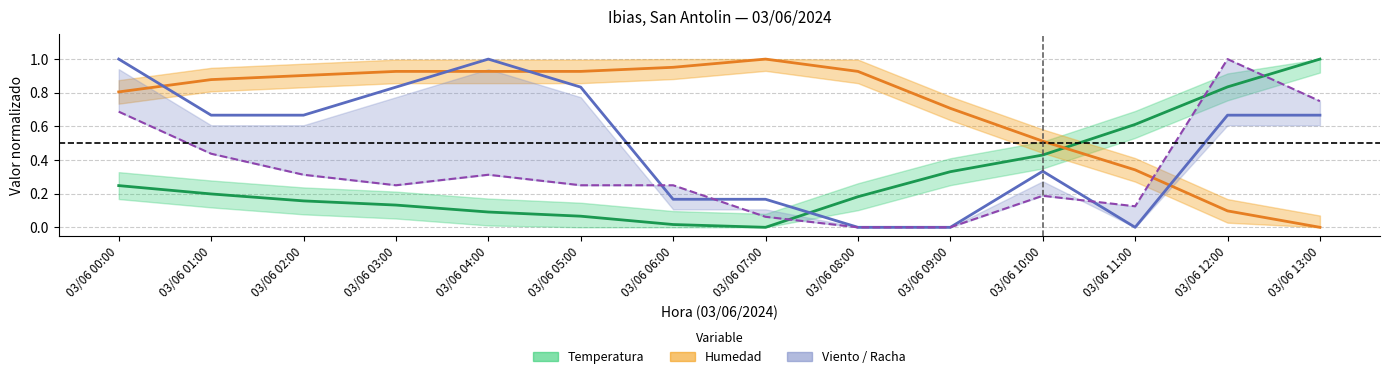

What position from the right is 03/06 03:00?

11